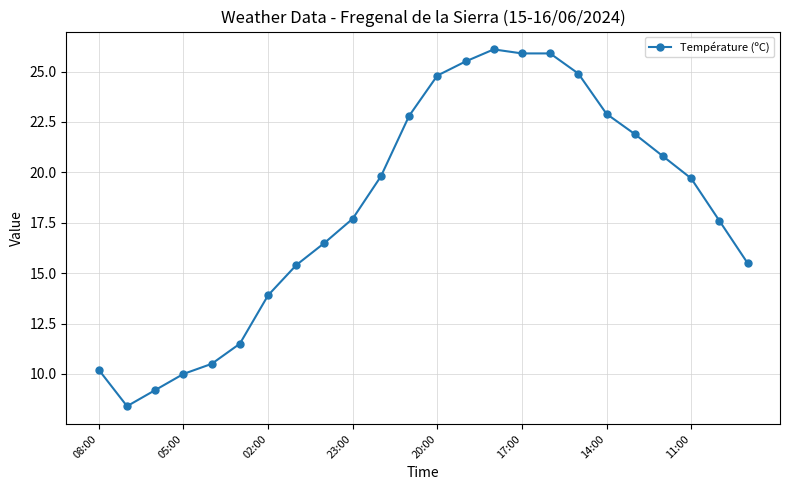

What is the difference between the second highest and minimum values?

17.5